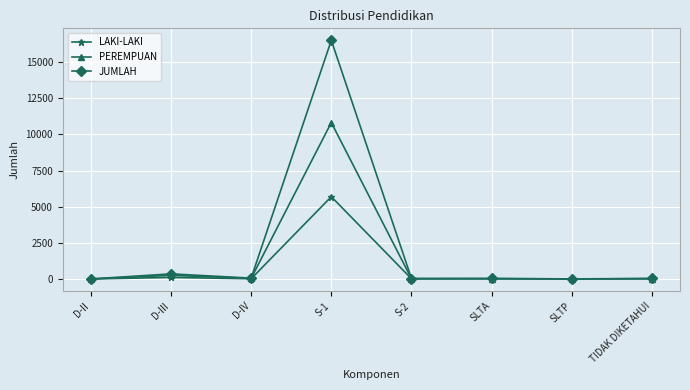

How many values in the JUMLAH series are below 36?

3